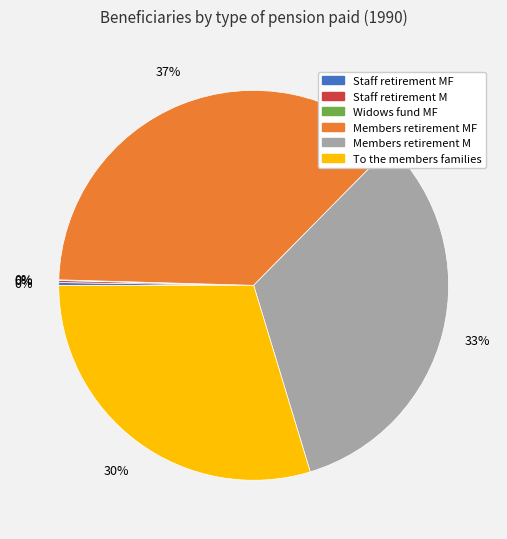

Does Members retirement MF represent more than half of the total?

No